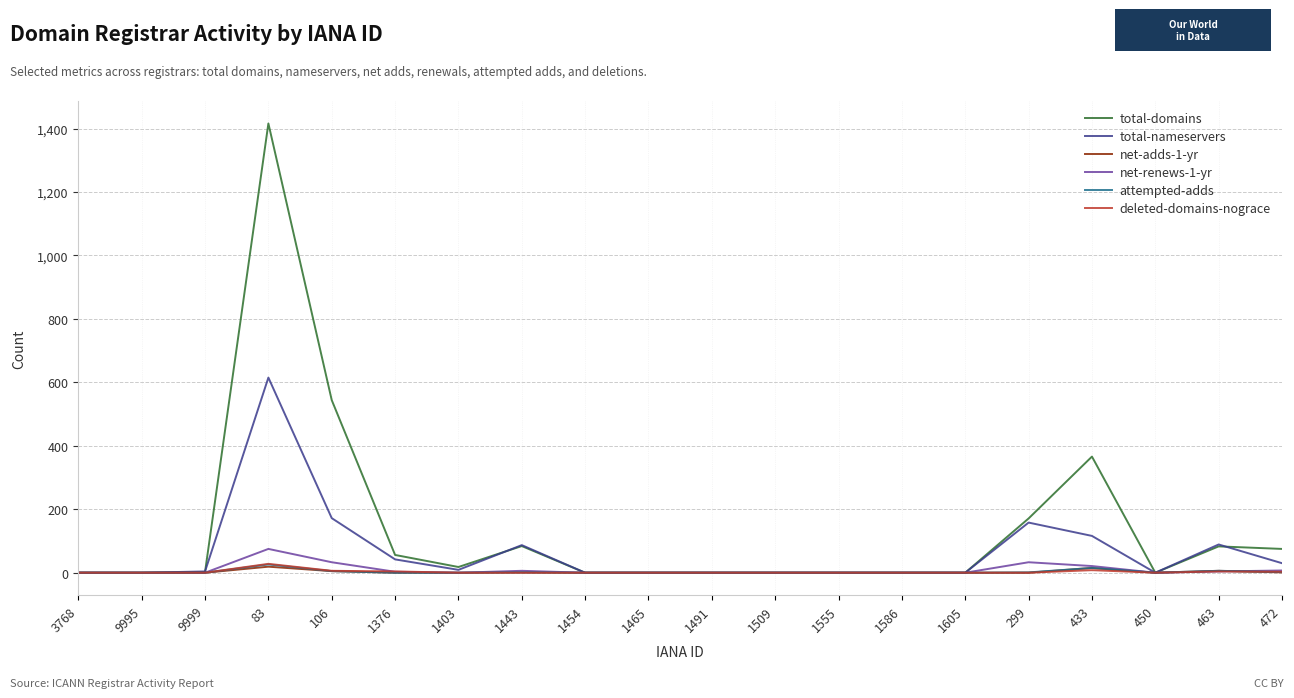

True or false: net-renews-1-yr has a value of 0 at 3768.

True